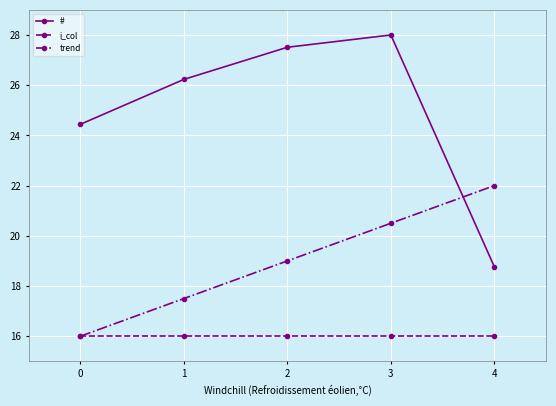

What is the value of the i_col point at the 2nd from the left?

16.0